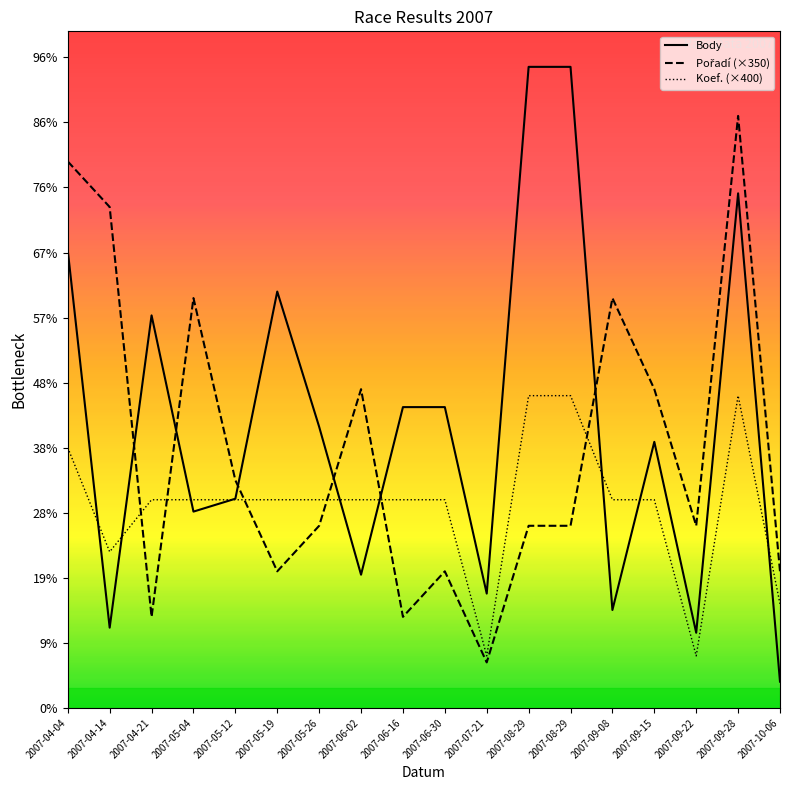

What is the spread (max minus min) of values at 2007-06-02?

1426